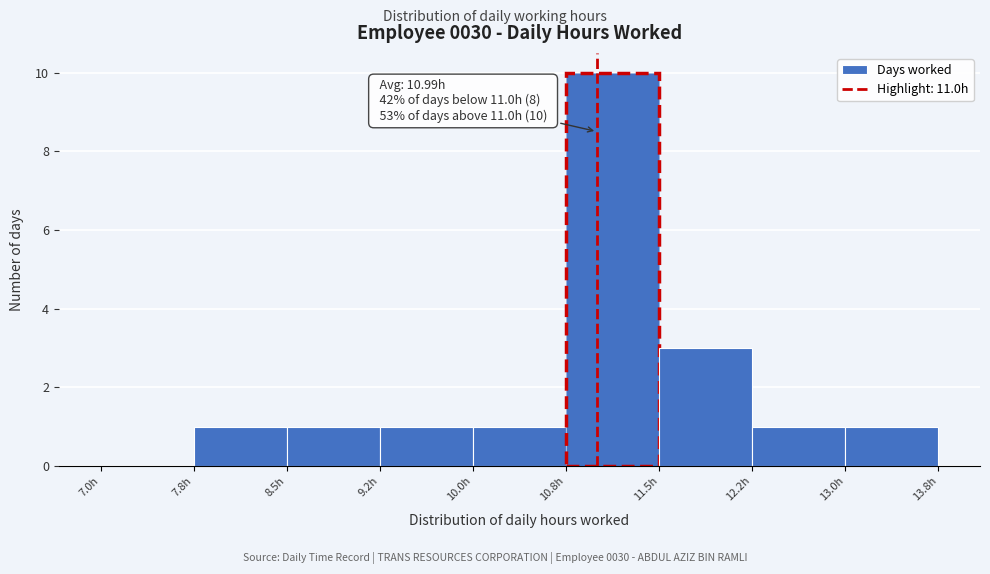

Over which range of the x-axis is the bar tallest?

10.75 to 11.50